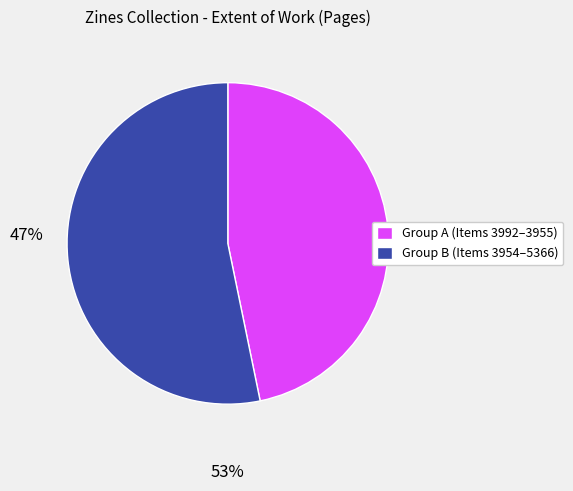

Is there a majority slice in this chart?

Yes